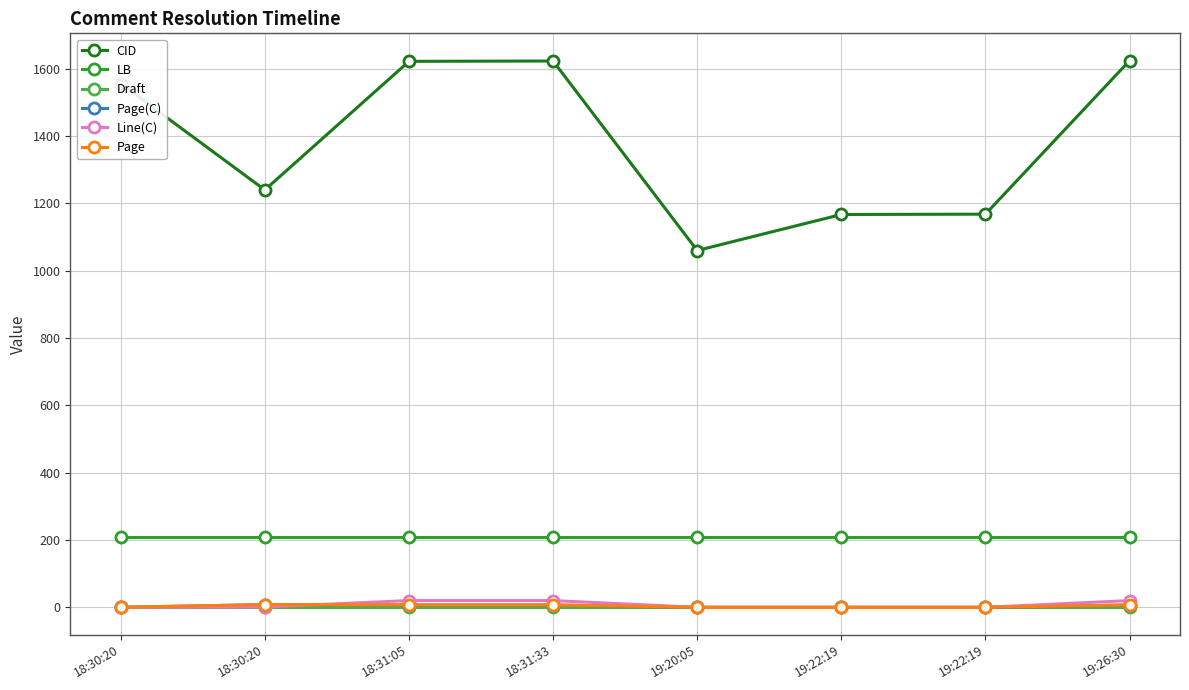

Reading left to right, transcribe all the data shown in this chart.

CID: 1556	1240	1622	1623	1060	1167	1168	1624
LB: 208	208	208	208	208	208	208	208
Draft: 1	1	1	1	1	1	1	1
Page(C): 0	8	7	7	0	0	0	7
Line(C): 0	1	20	20	0	0	0	20
Page: 0	8	7	7	0	0	0	7